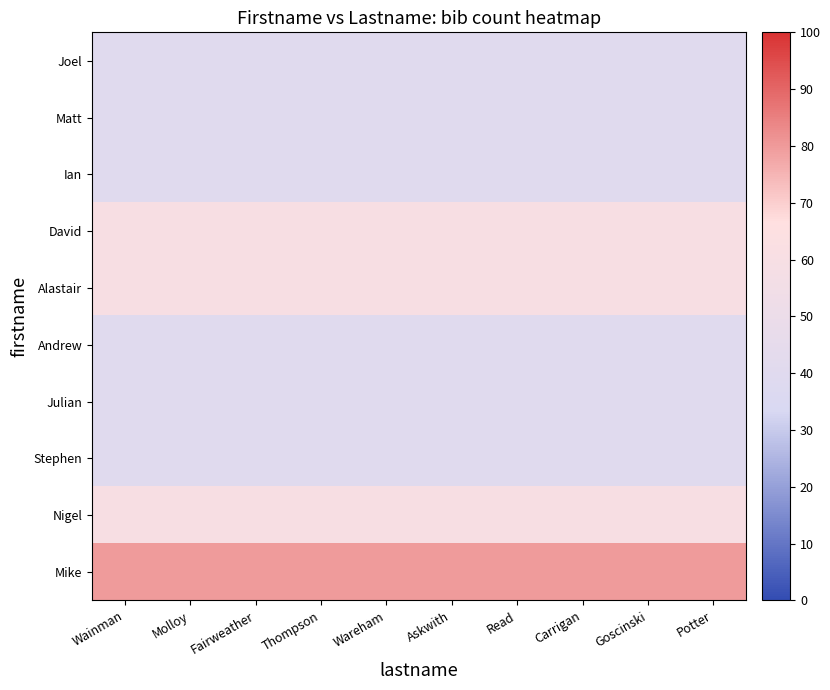

What is the spread (max minus min) of values at Askwith?

40